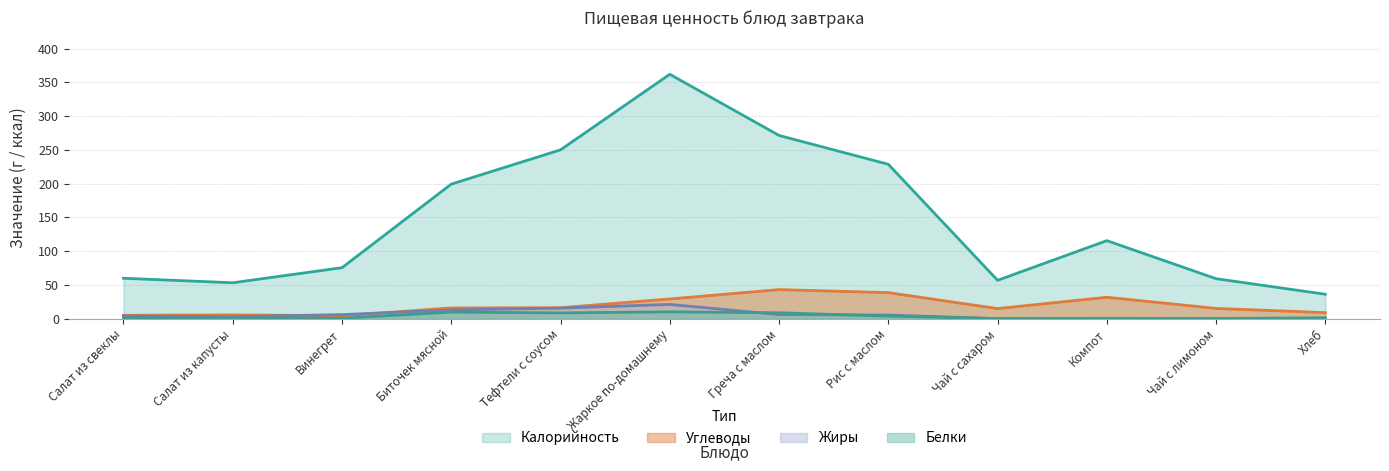

At which category is the sum across all series the highest?

Жаркое по-домашнему